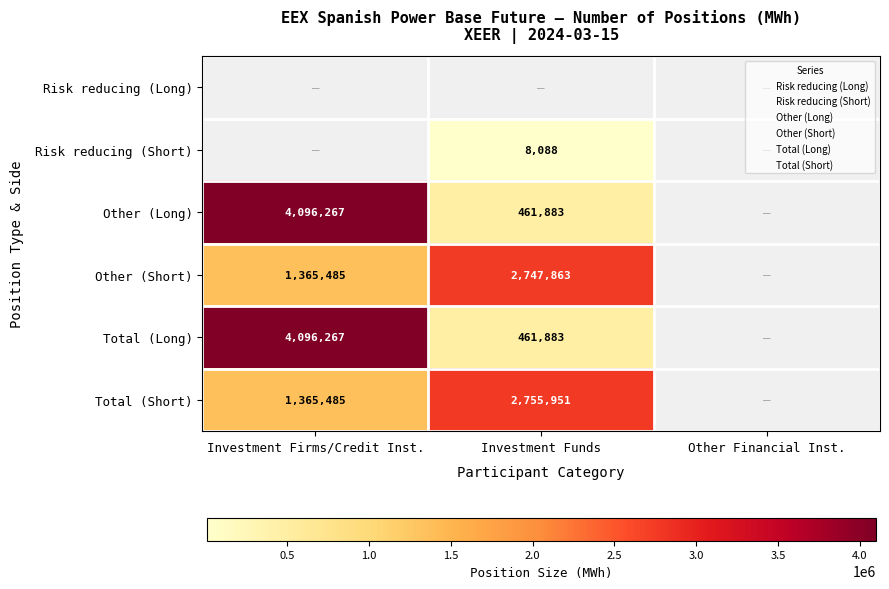

At which category does the chart reach its minimum across all series?

Investment Funds